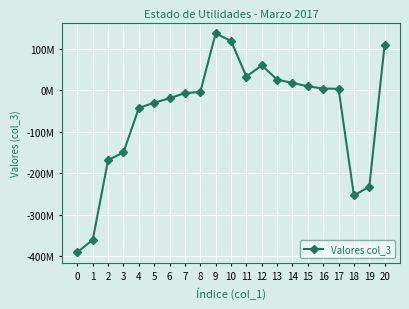

Does the chart have visible grid lines?

Yes